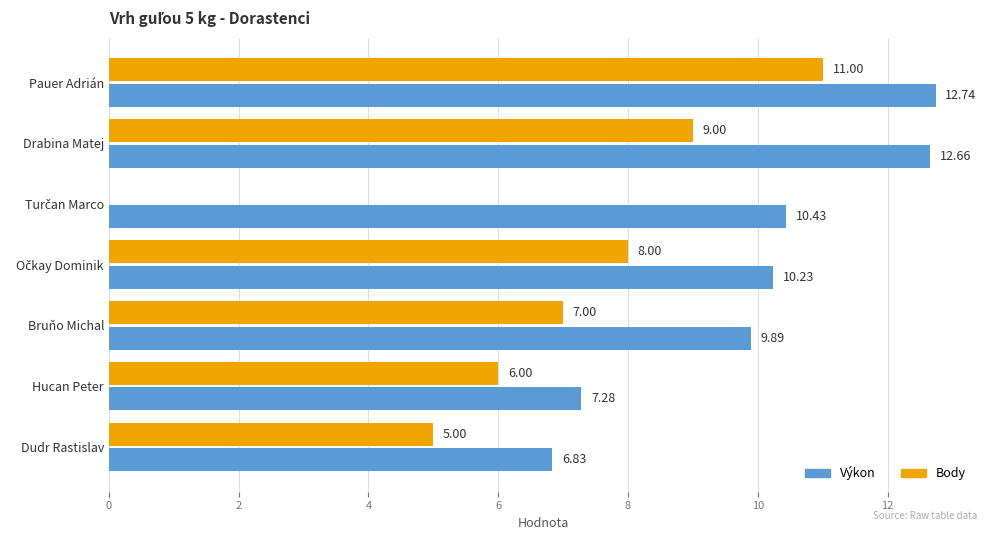

What is the sum of all Body values?

46.0